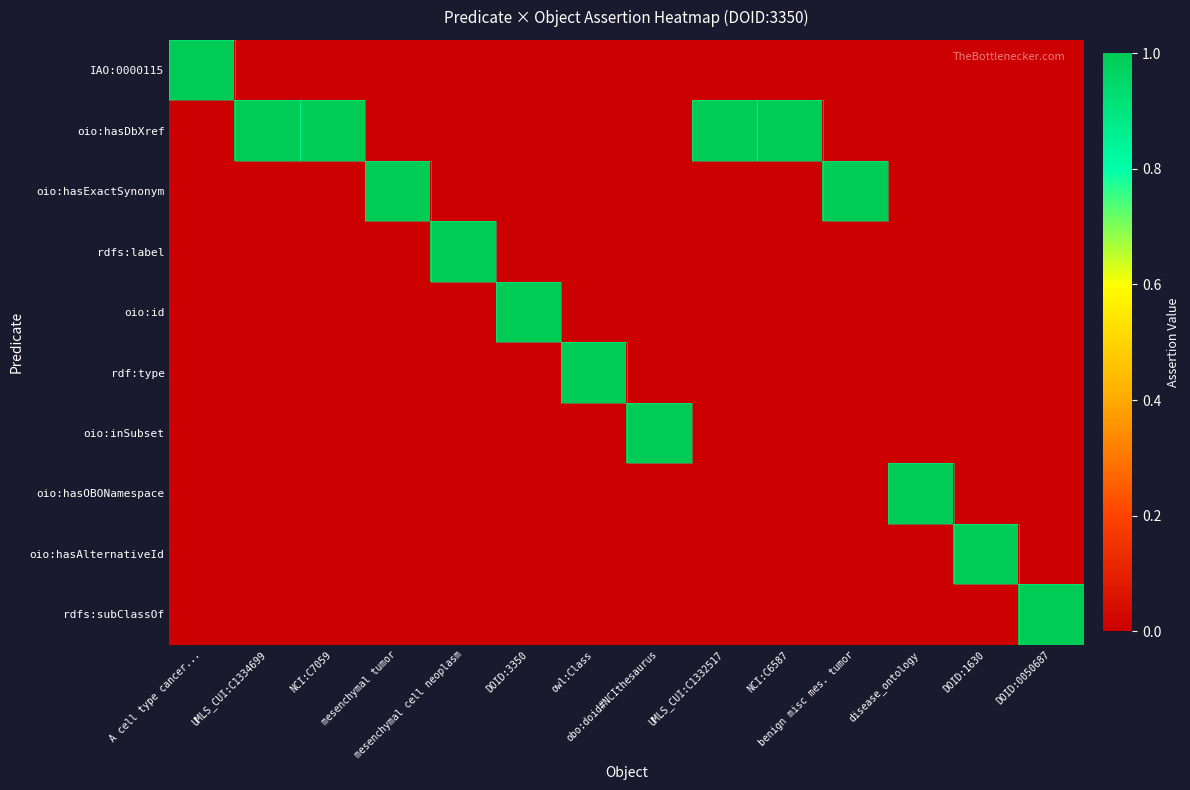

How many distinct data groups are displayed?

10